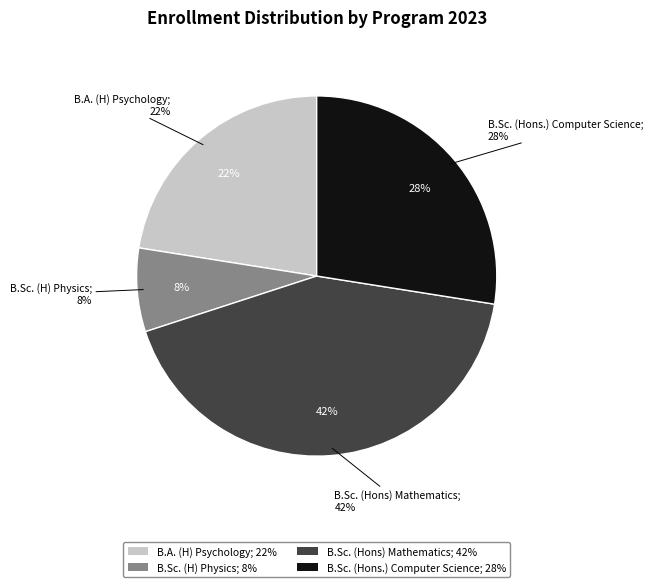

Approximately how many times larger is the value at B.Sc. (H) Physics compared to B.Sc. (Hons.) Computer Science?

0.3